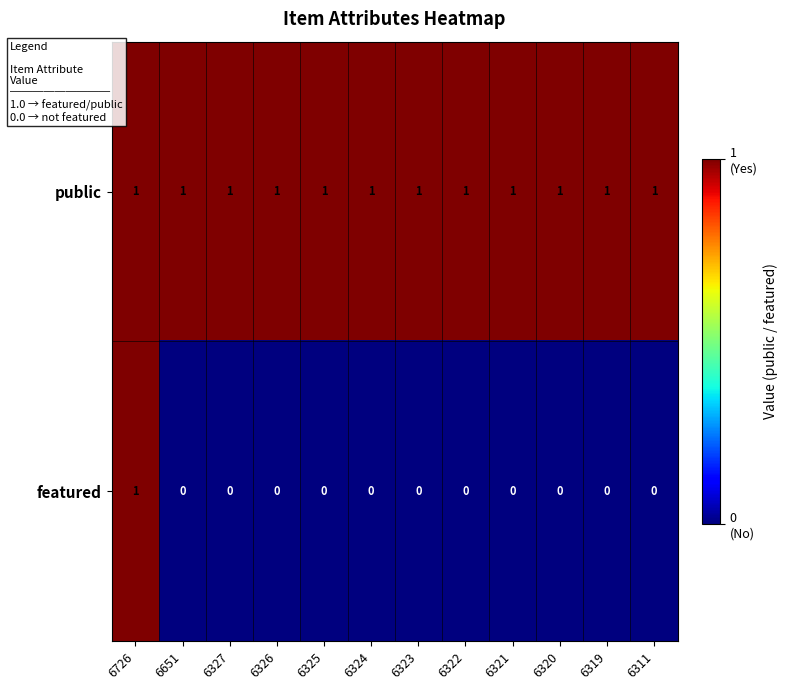

Which series has the widest spread of values?

featured